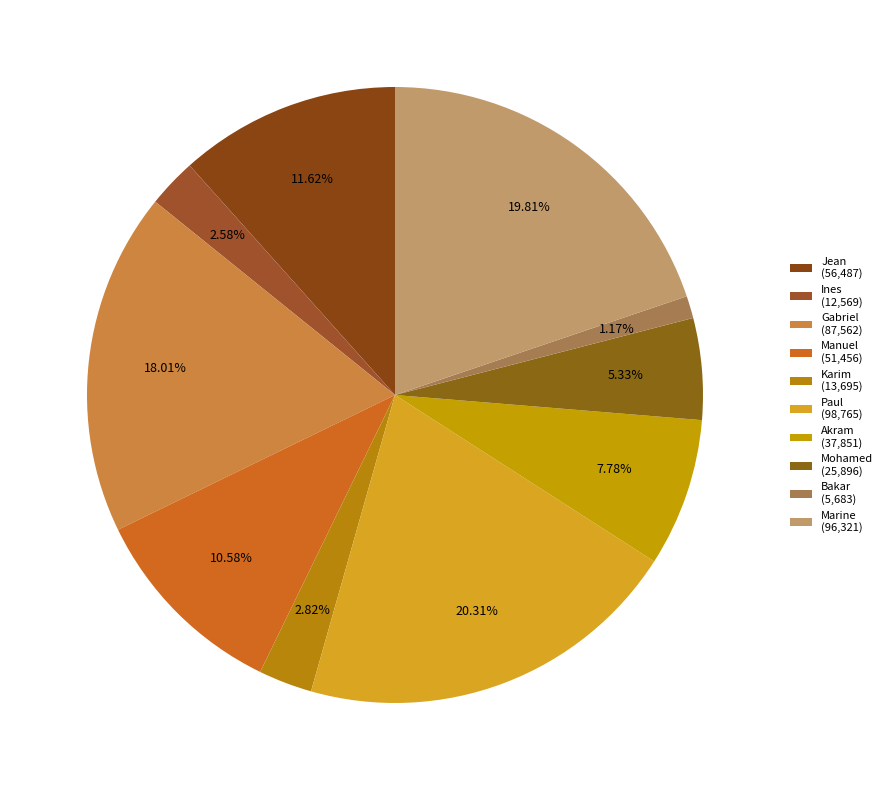

How many segments does this pie chart have?

10